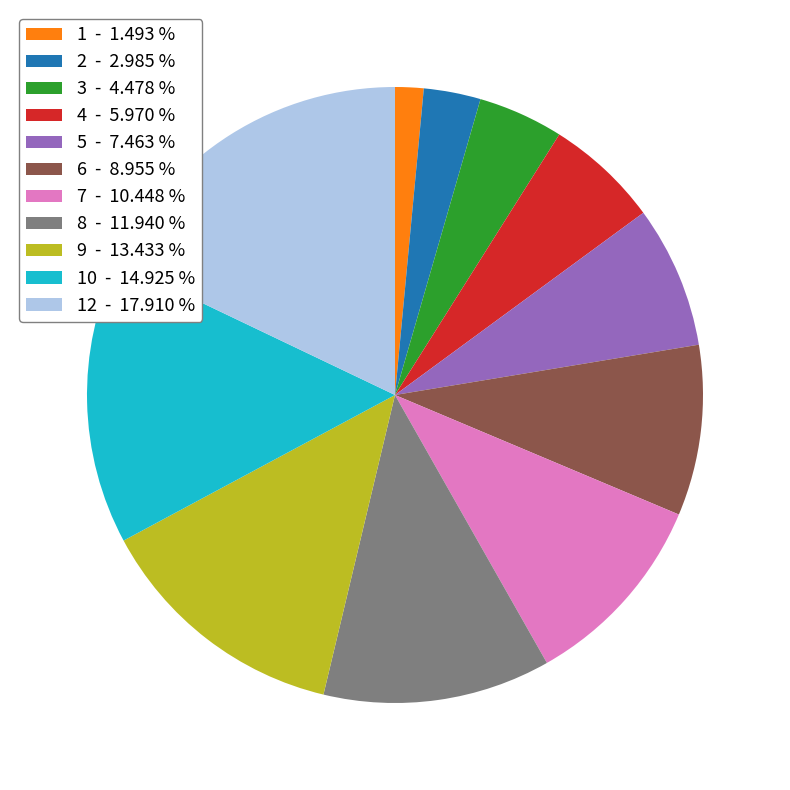

Is there any slice that represents more than half of the pie?

No